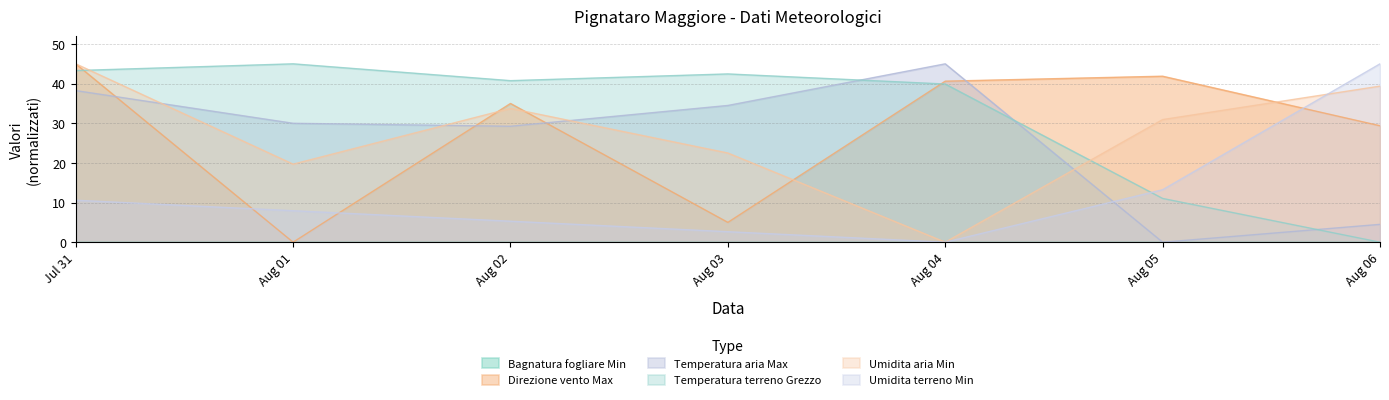

How many categories are shown in the chart?

7